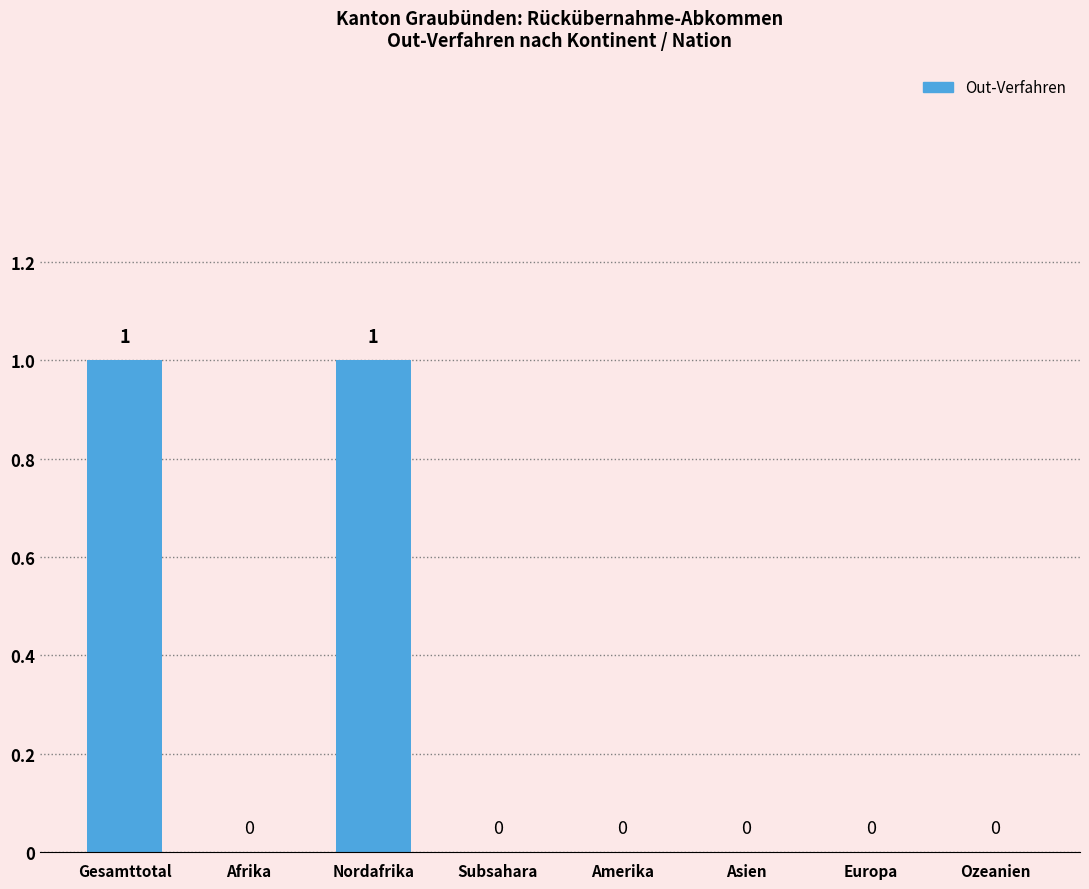

Which has a higher value, Nordafrika or Ozeanien?

Nordafrika